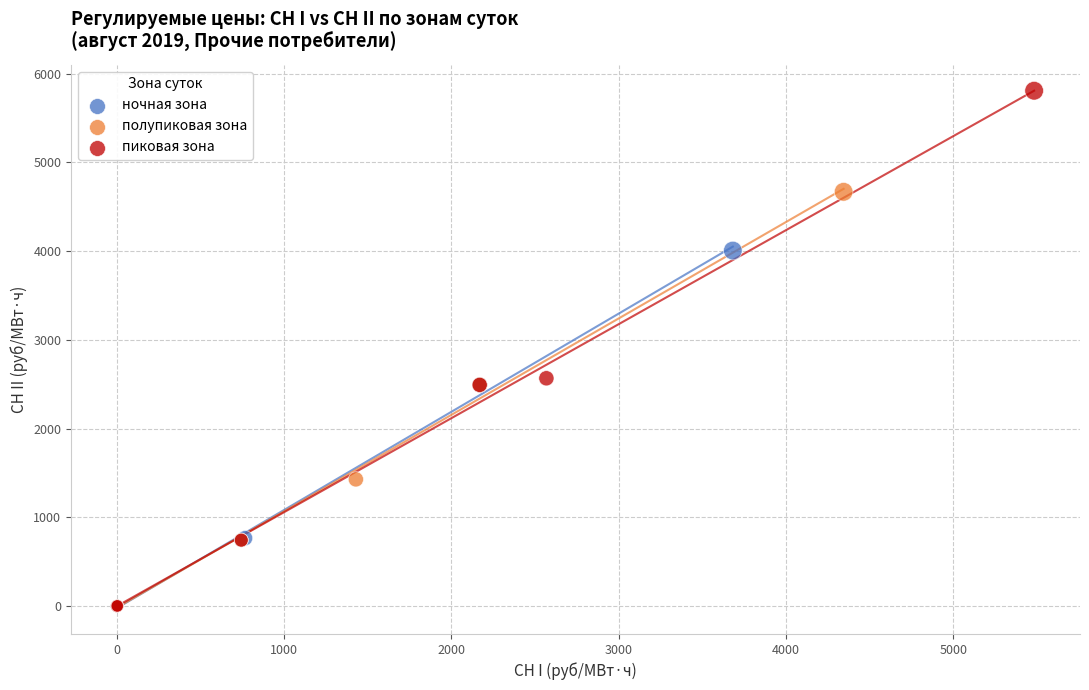

Which series contains the highest Y value?

пиковая зона